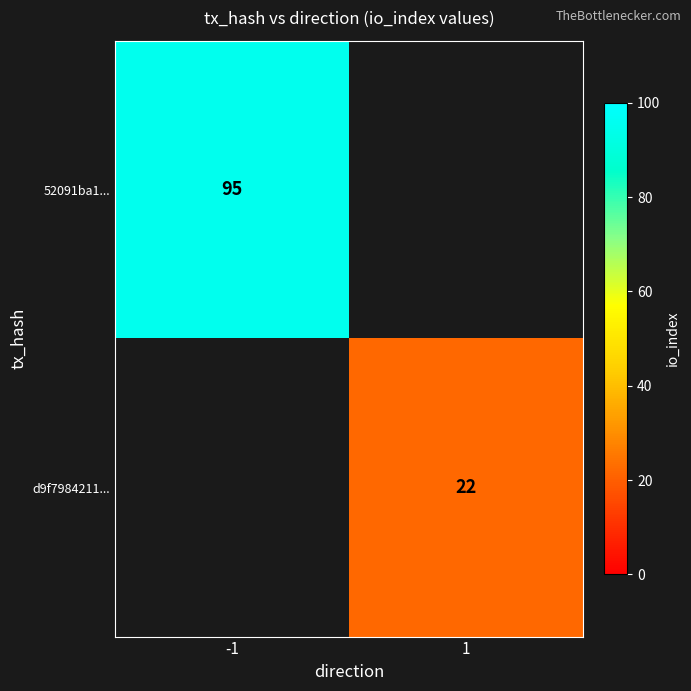

Is it true that d9f7984211... equals 22 at 1?

True